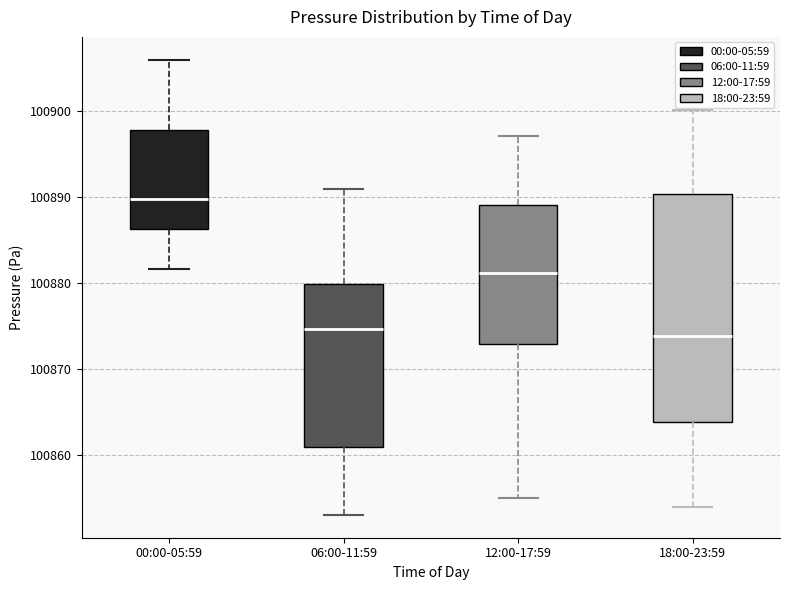

Where is the lower edge of the box for 00:00-05:59 on the y-axis? The values are not printed on the chart, so give them approximately, as read against the axis.

100886